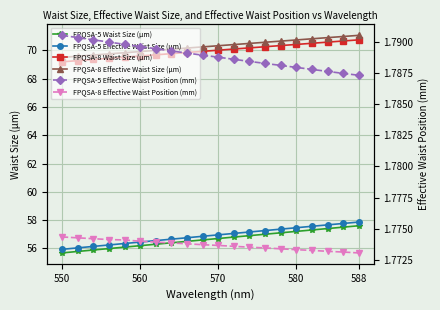

Is this an area chart (filled region under the line)?

No